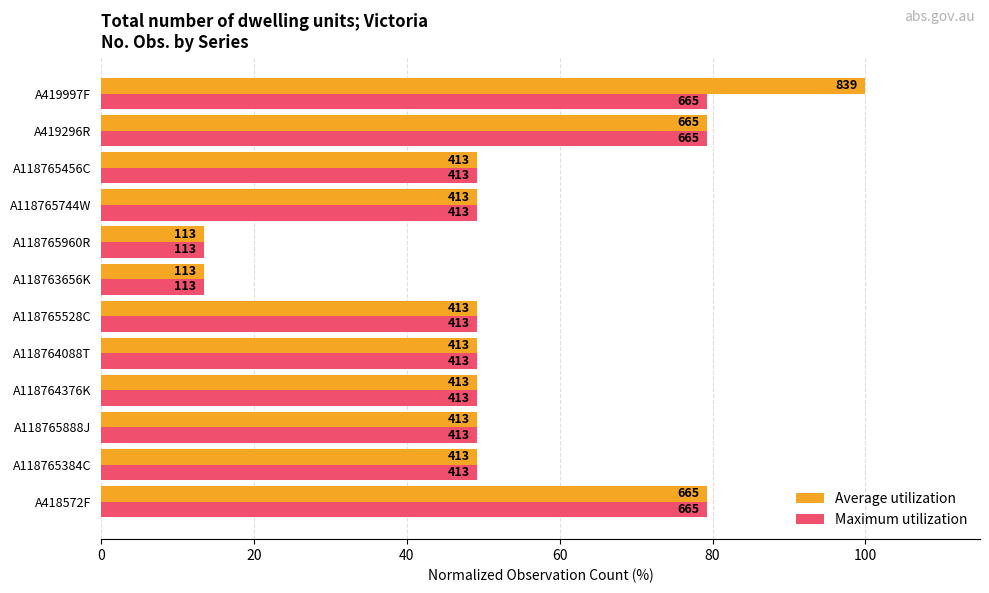

What are all the series names shown in the legend?

Average utilization, Maximum utilization